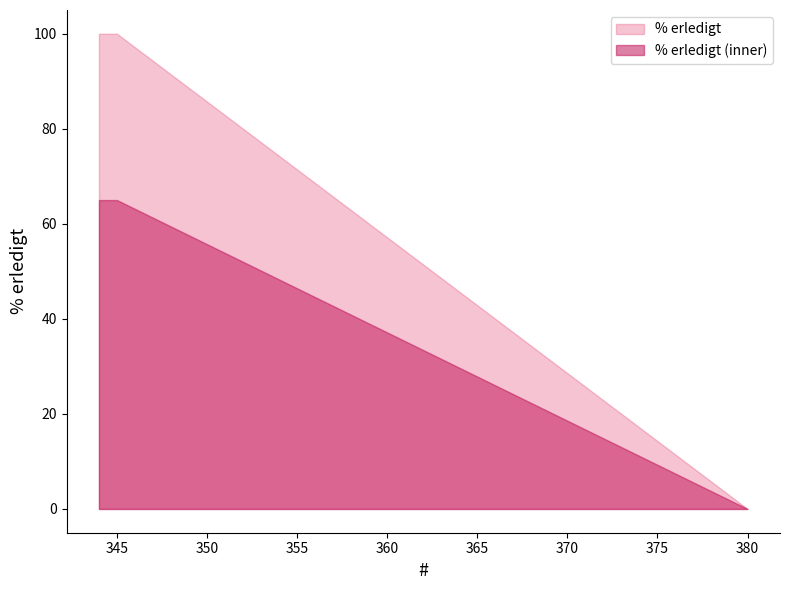

What is the highest value of the % erledigt (inner) series?

65